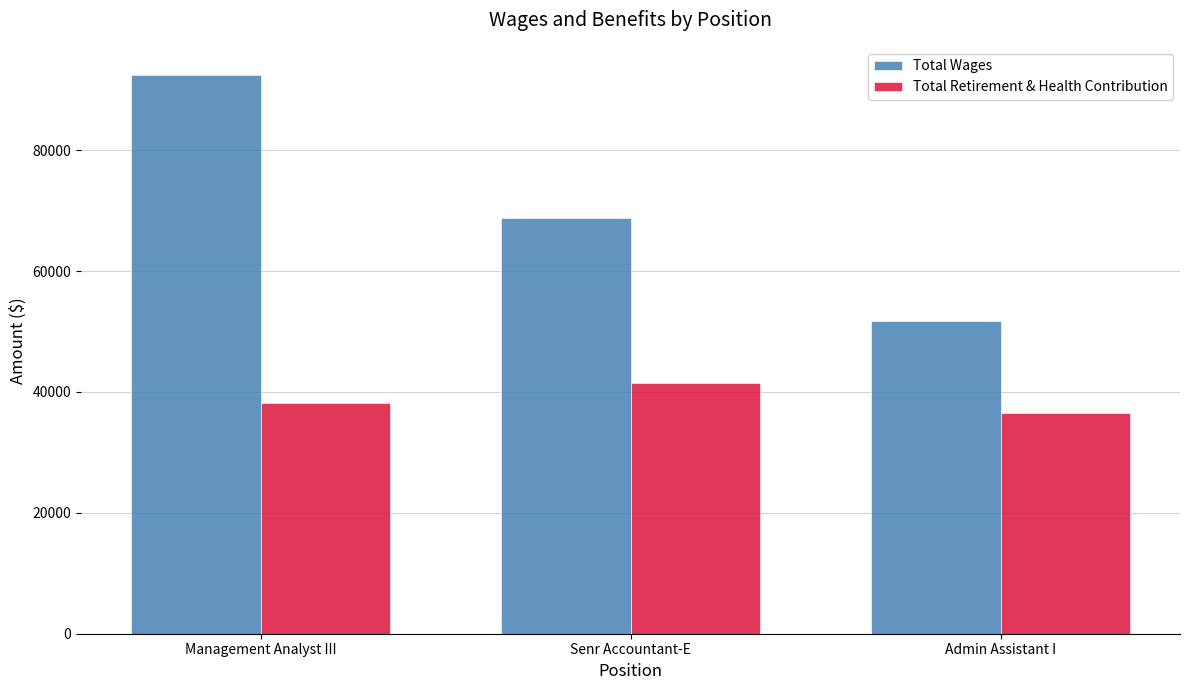

Are the bars horizontal?

No